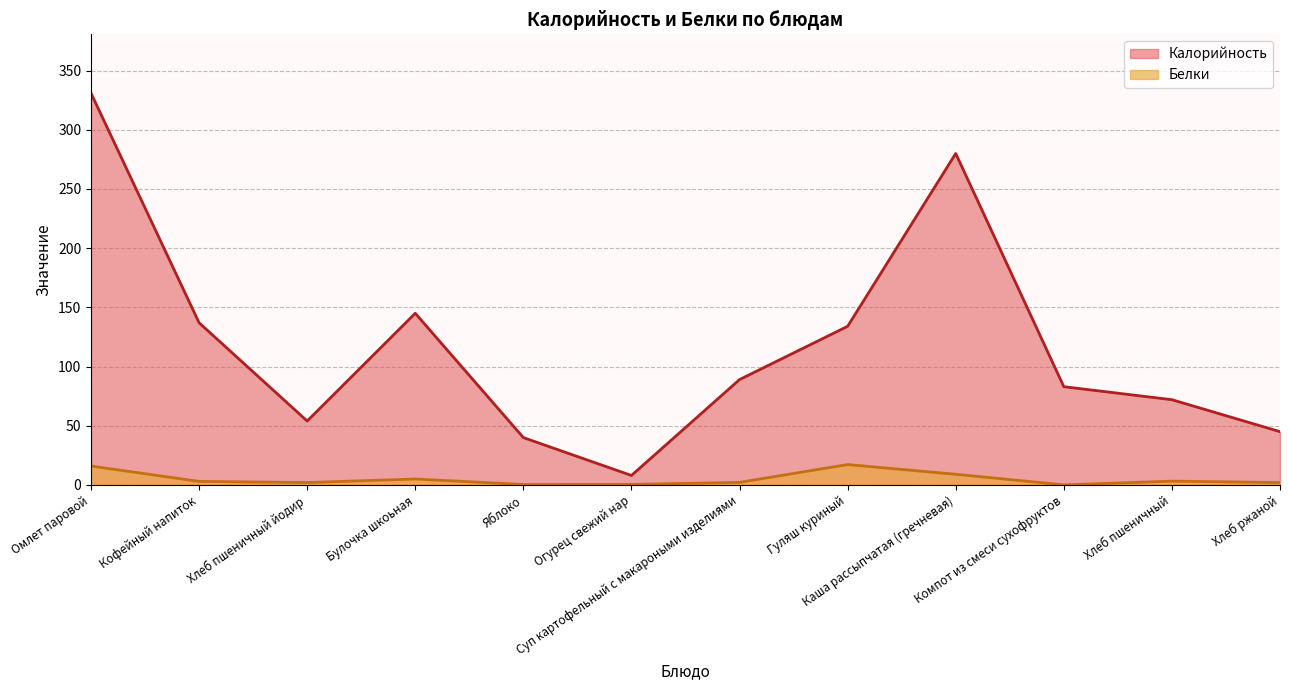

Is it true that Белки equals 0.5 at Огурец свежий нар?

True